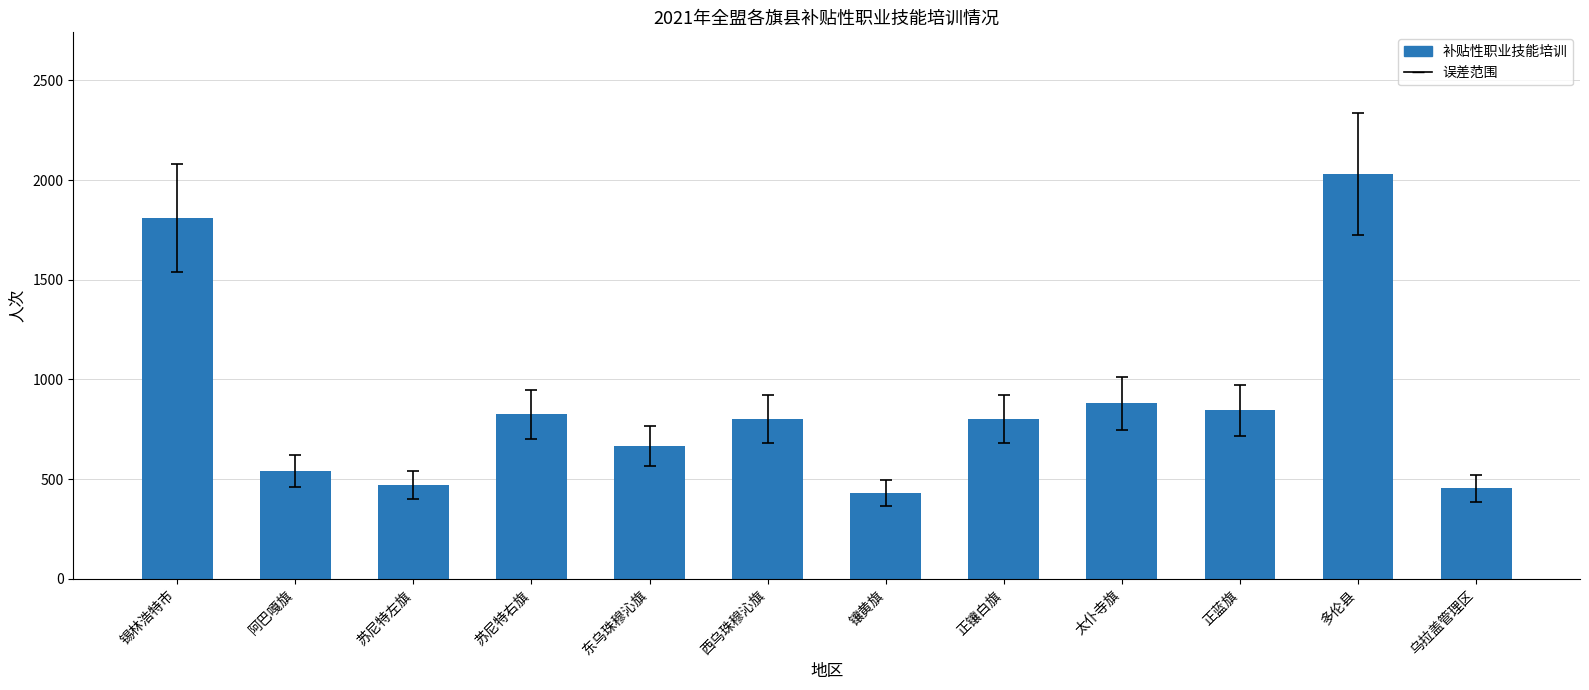

What is the label of the 4th bar from the left?

苏尼特右旗